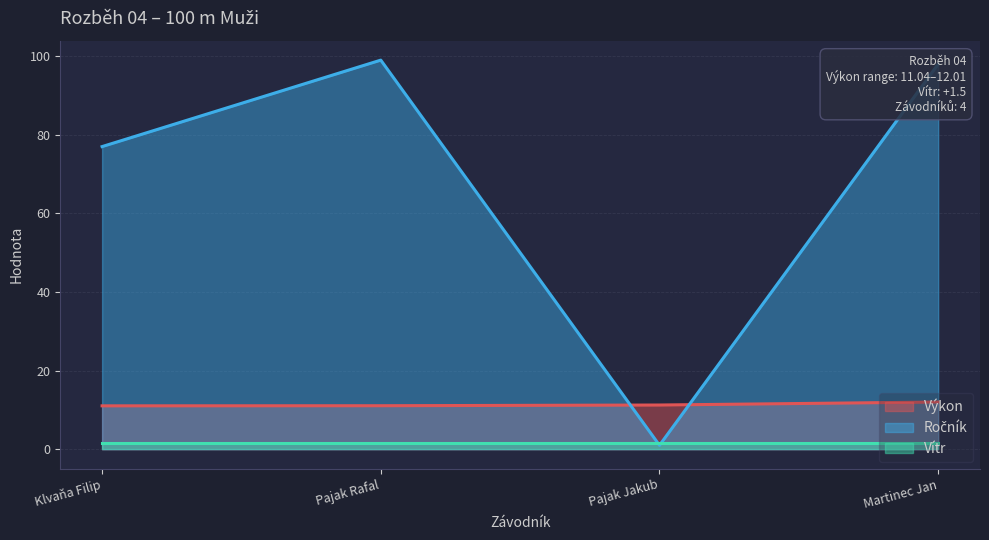

True or false: Vítr and Výkon cross at least once.

False